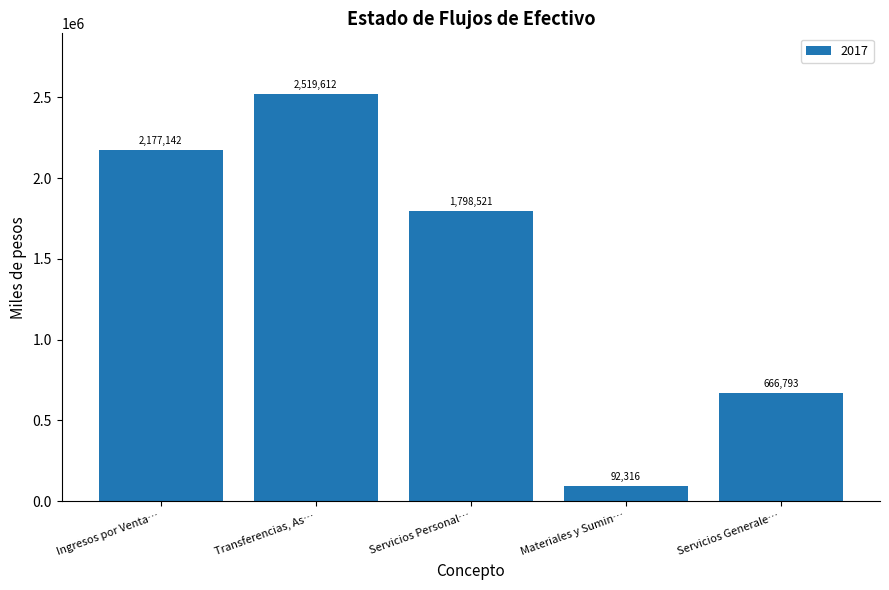

Are the bars grouped side by side (vs. stacked)?

No